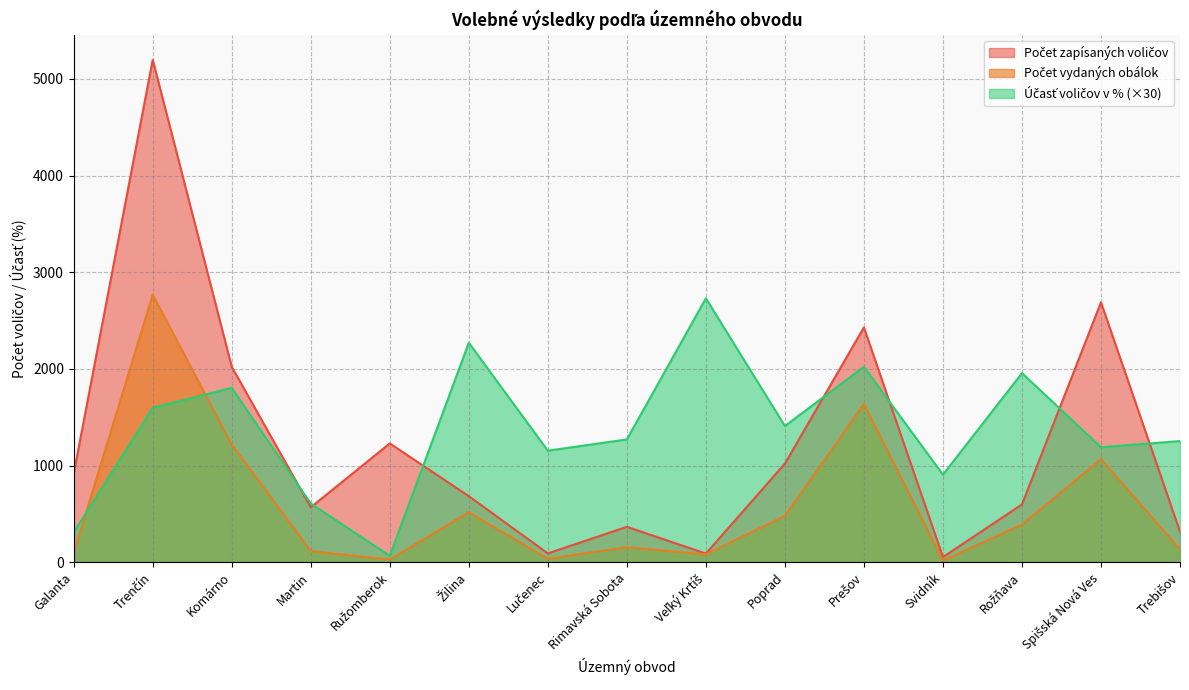

Which category has the lowest value across all series?

Svidník